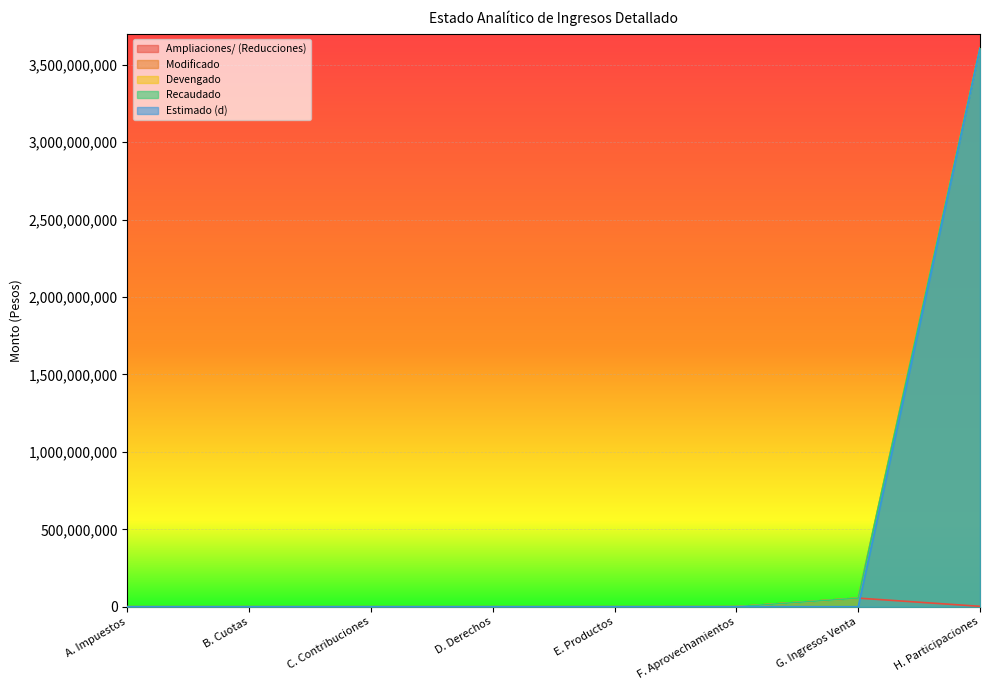

What is the average value of the Recaudado series?

457989376.5